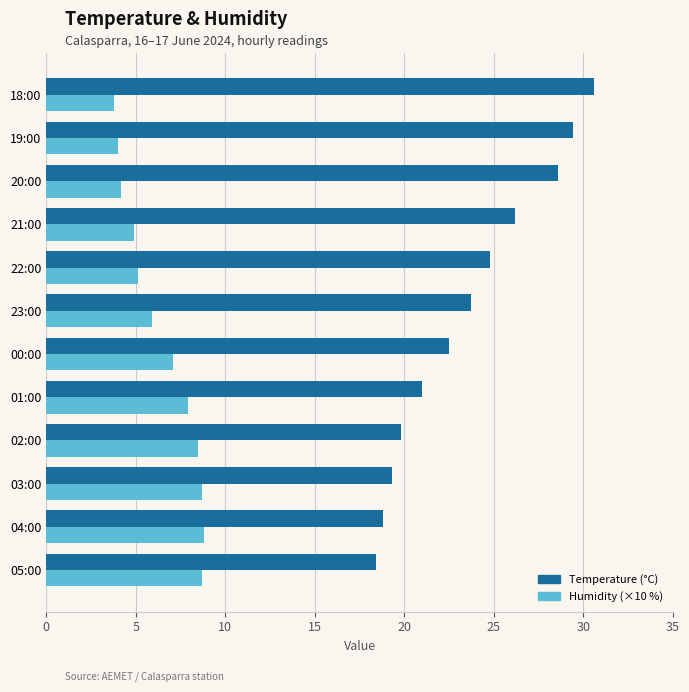

What is the difference between the second highest and second lowest values in the Temperature (°C) series?

10.6